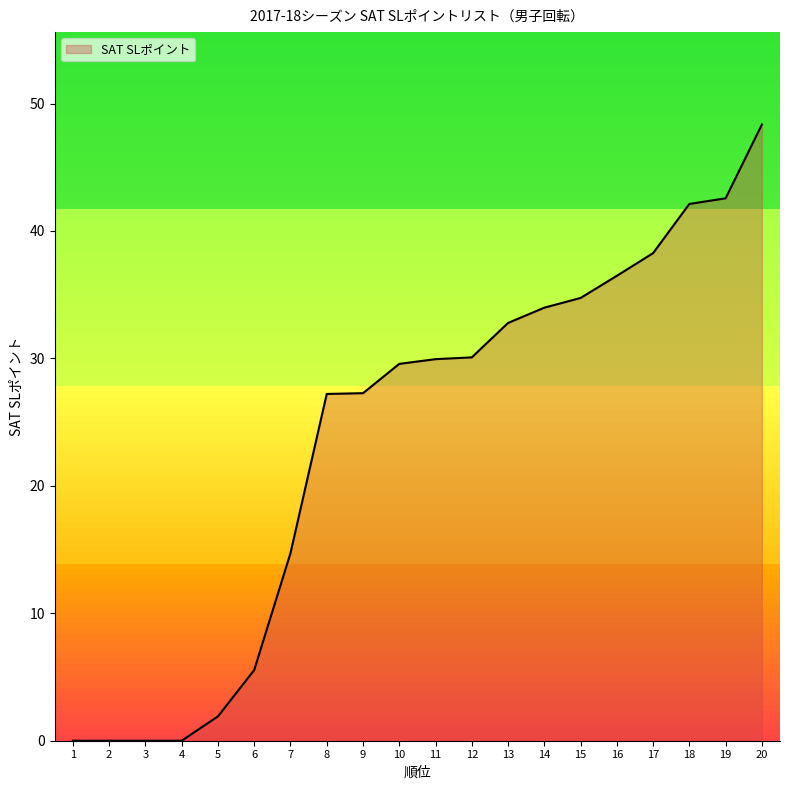

Is it true that the value at 7 is 3.0?

False